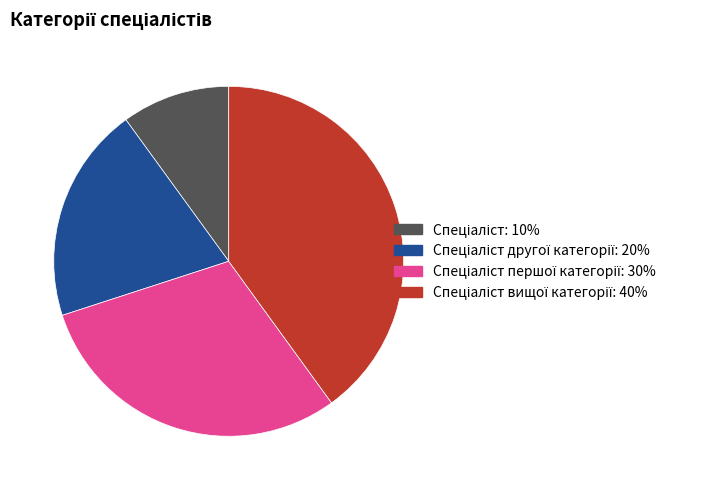

Is there any slice that represents more than half of the pie?

No